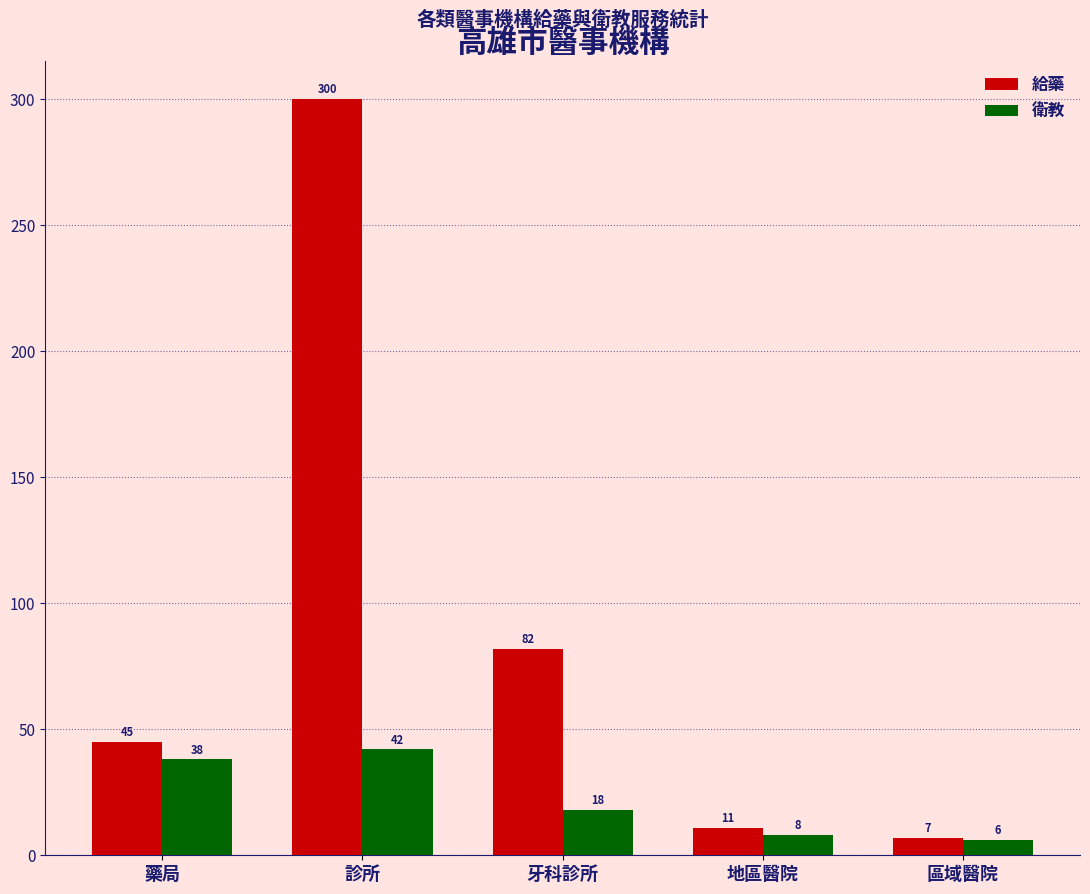

What is the average value of the 給藥 series?

89